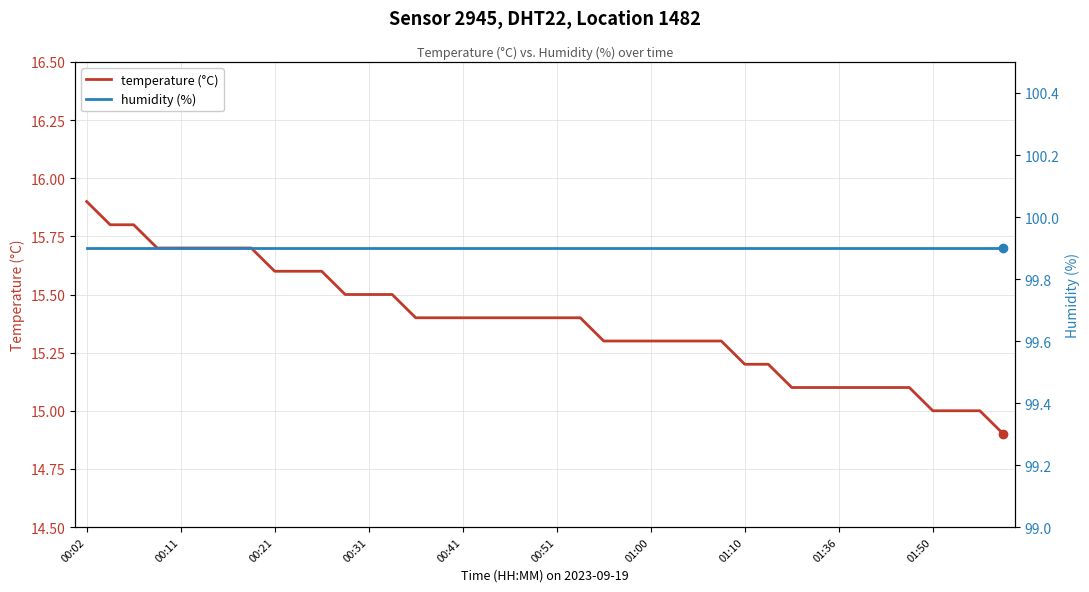

What is the sum of all humidity (%) values?

3996.0